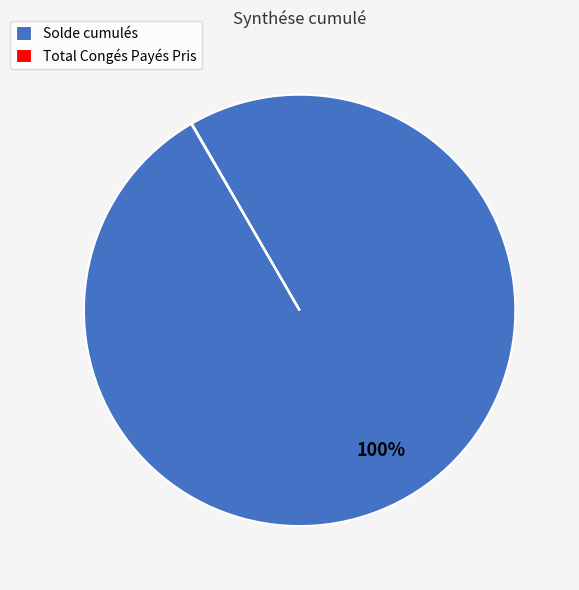

What percentage is the Solde cumulés slice, to the nearest percent?

100%